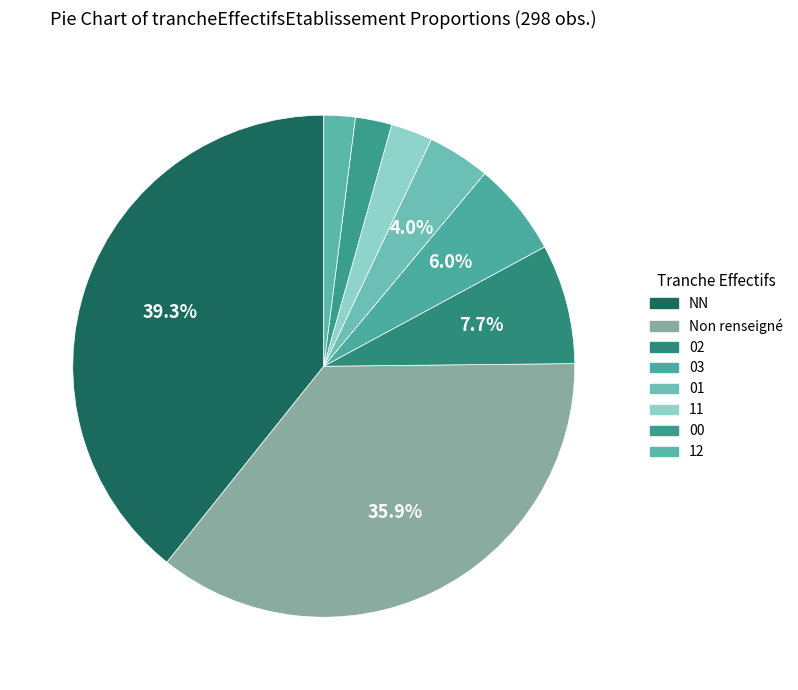

To the nearest percent, what is the difference between the largest and smallest slice percentages?

37%